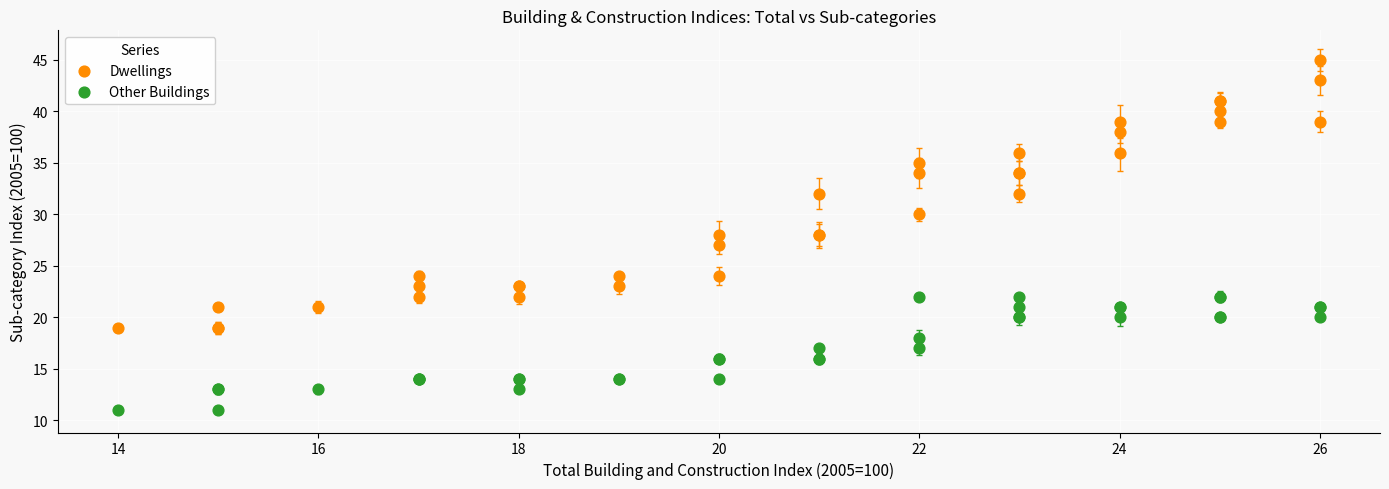

Which series reaches the minimum Y coordinate?

Other Buildings